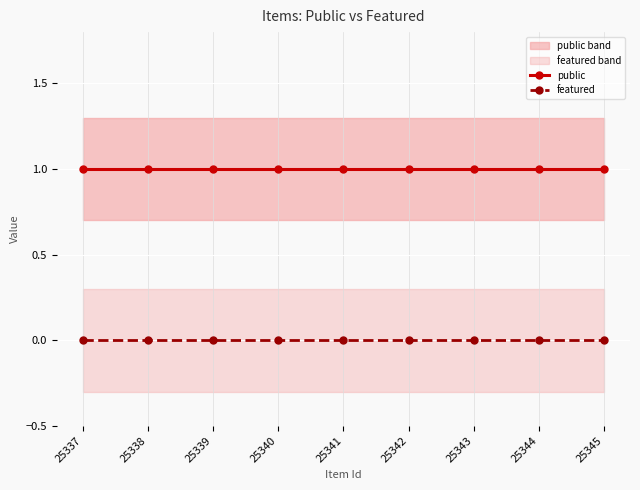

True or false: public and featured intersect in this chart.

False